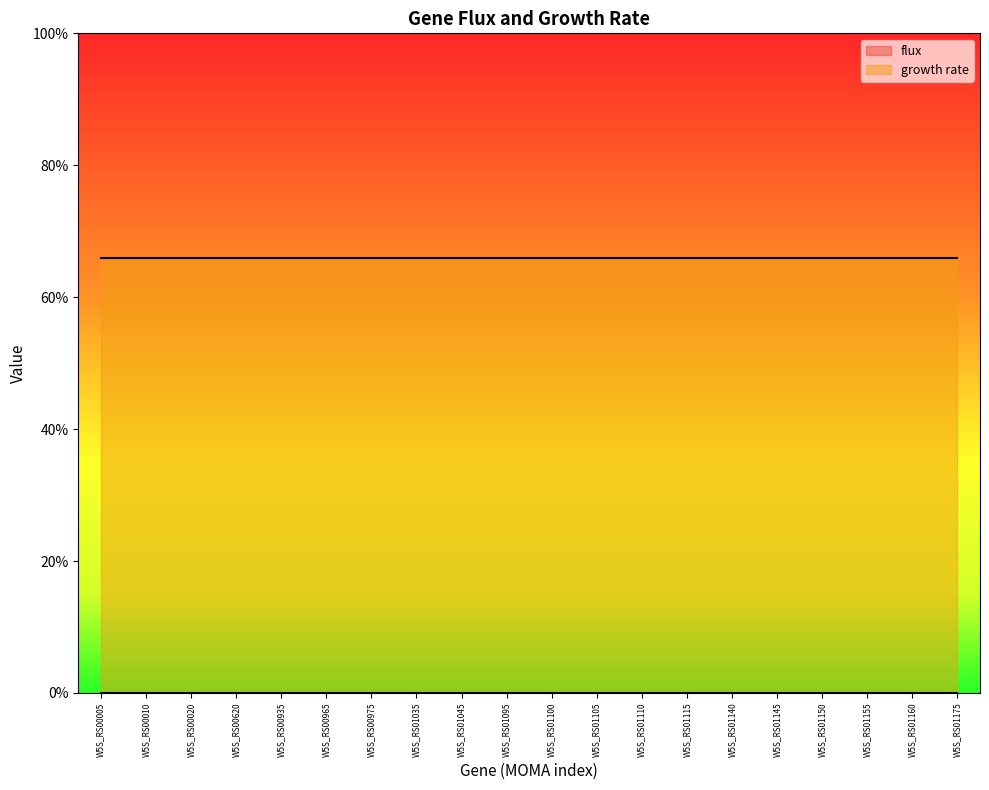

Reading left to right, what are all the values shown in this chart?

flux: W5S_RS00005=0.0	W5S_RS00010=0.0	W5S_RS00020=0.0	W5S_RS00620=0.0	W5S_RS00935=0.0	W5S_RS00965=0.0	W5S_RS00975=0.0	W5S_RS01035=0.0	W5S_RS01045=0.0	W5S_RS01095=0.0	W5S_RS01100=0.0	W5S_RS01105=0.0	W5S_RS01110=0.0	W5S_RS01115=0.0	W5S_RS01140=0.0	W5S_RS01145=0.0	W5S_RS01150=0.0	W5S_RS01155=0.0	W5S_RS01160=0.0	W5S_RS01175=0.0
growth rate: W5S_RS00005=0.7	W5S_RS00010=0.7	W5S_RS00020=0.7	W5S_RS00620=0.7	W5S_RS00935=0.7	W5S_RS00965=0.7	W5S_RS00975=0.7	W5S_RS01035=0.7	W5S_RS01045=0.7	W5S_RS01095=0.7	W5S_RS01100=0.7	W5S_RS01105=0.7	W5S_RS01110=0.7	W5S_RS01115=0.7	W5S_RS01140=0.7	W5S_RS01145=0.7	W5S_RS01150=0.7	W5S_RS01155=0.7	W5S_RS01160=0.7	W5S_RS01175=0.7